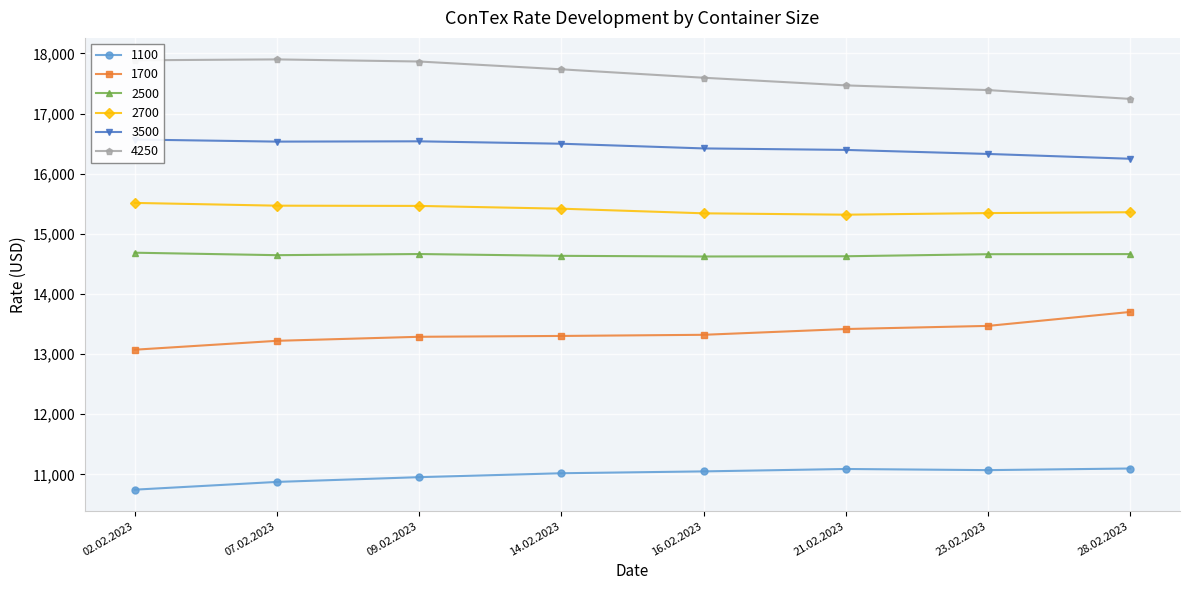

True or false: 2700 has more than 2 points higher than both neighbors.

False